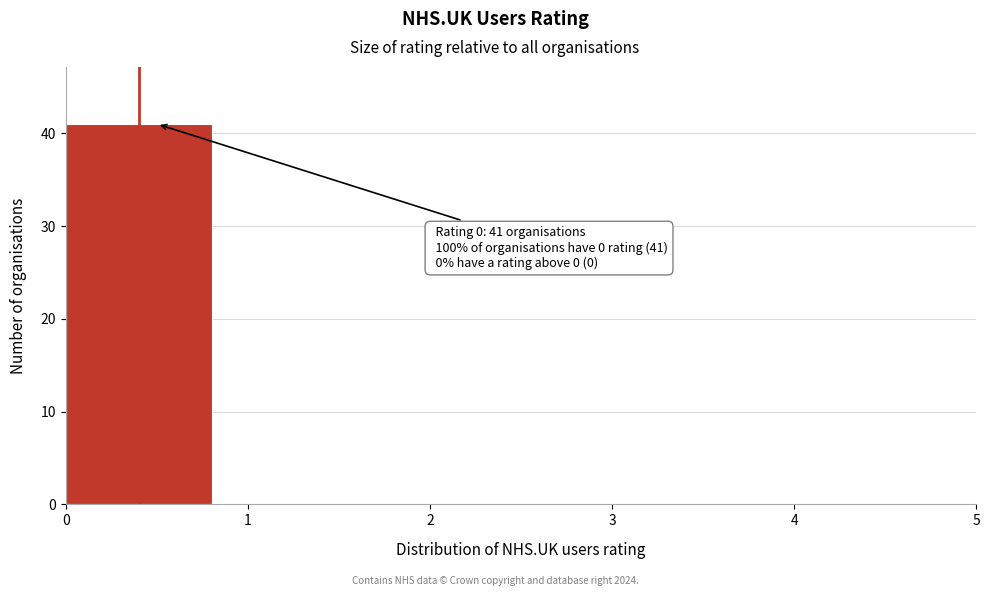

Which range on the x-axis has the tallest bar?

0 to 1